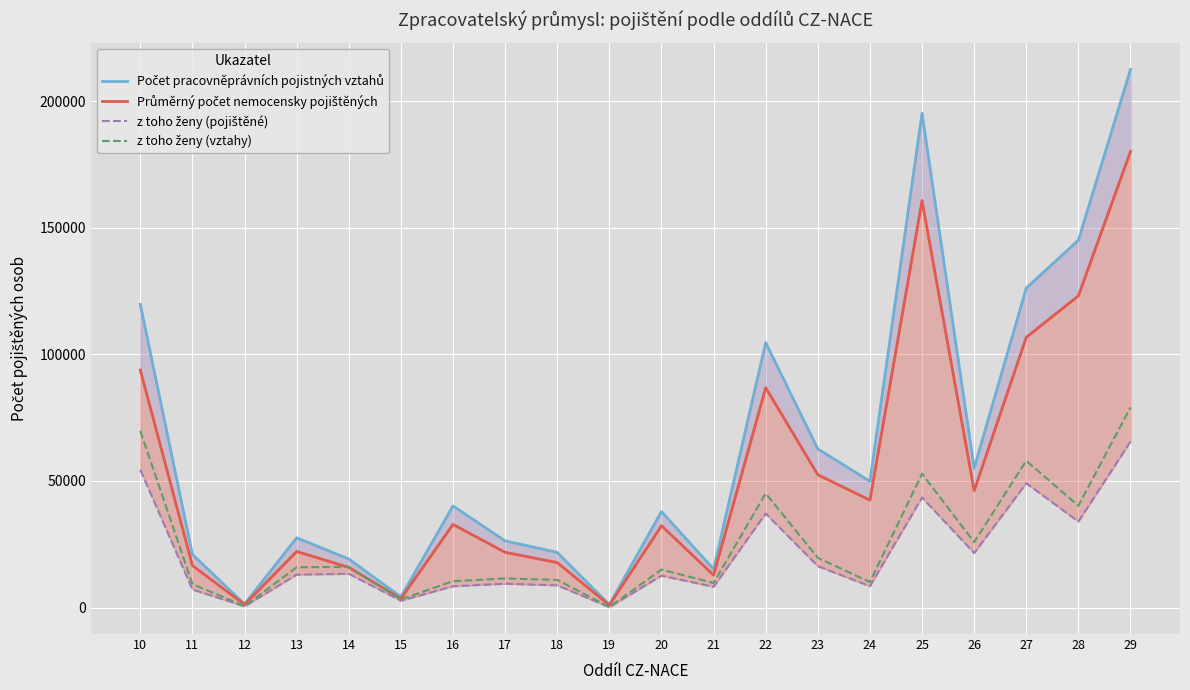

What is the sum of all Počet pracovněprávních pojistných vztahů values?

1286770.0